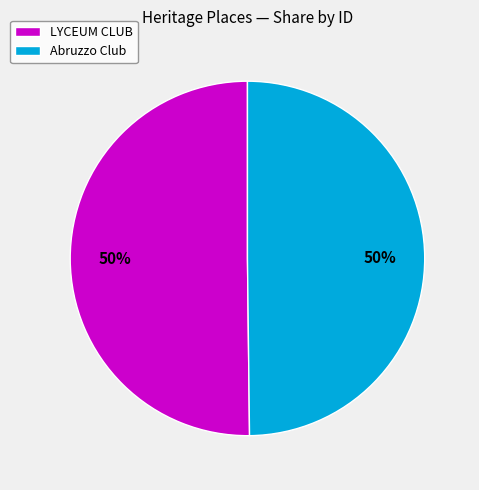

To the nearest percent, what percentage of the pie is Abruzzo Club?

50%